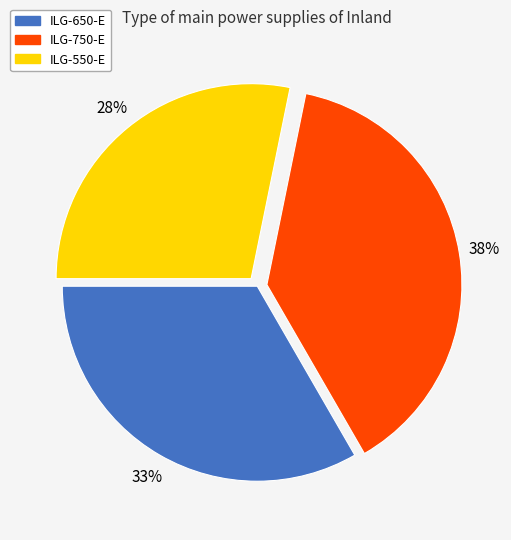

Is the sum of ILG-750-E and ILG-650-E greater than half?

Yes